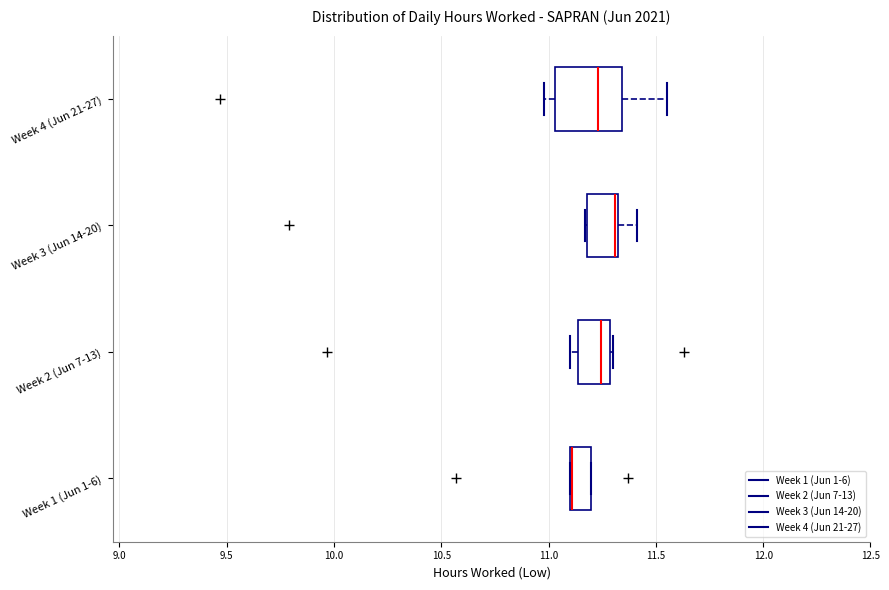

Reading bottom to top, read every box against the x-axis: the position of its median line, the range the box covers, and the ends of its whiskers. The values are not printed on the chart, so give them approximately, as read against the axis.

Week 1 (Jun 1-6): median 11.10 (drawn on the box's left edge), box 11.10 to 11.20, whiskers 11.10 to 11.20
Week 2 (Jun 7-13): median 11.25, box 11.15 to 11.30, whiskers 11.10 to 11.30
Week 3 (Jun 14-20): median 11.30, box 11.20 to 11.35, whiskers 11.15 to 11.40
Week 4 (Jun 21-27): median 11.25, box 11.05 to 11.35, whiskers 11.00 to 11.55